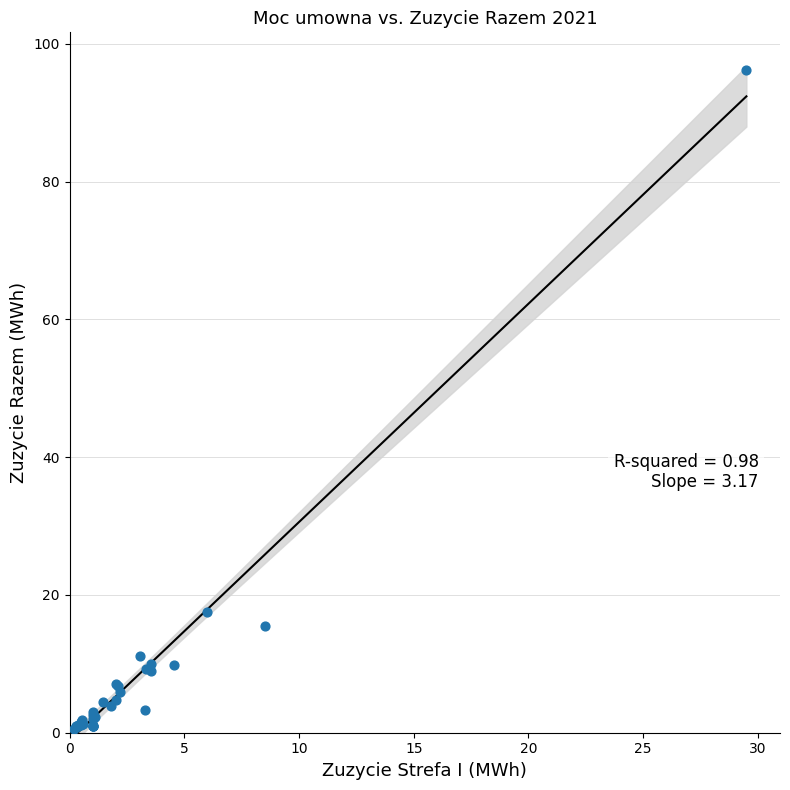

What Y value in the scatter plot is closest to 48?

17.6